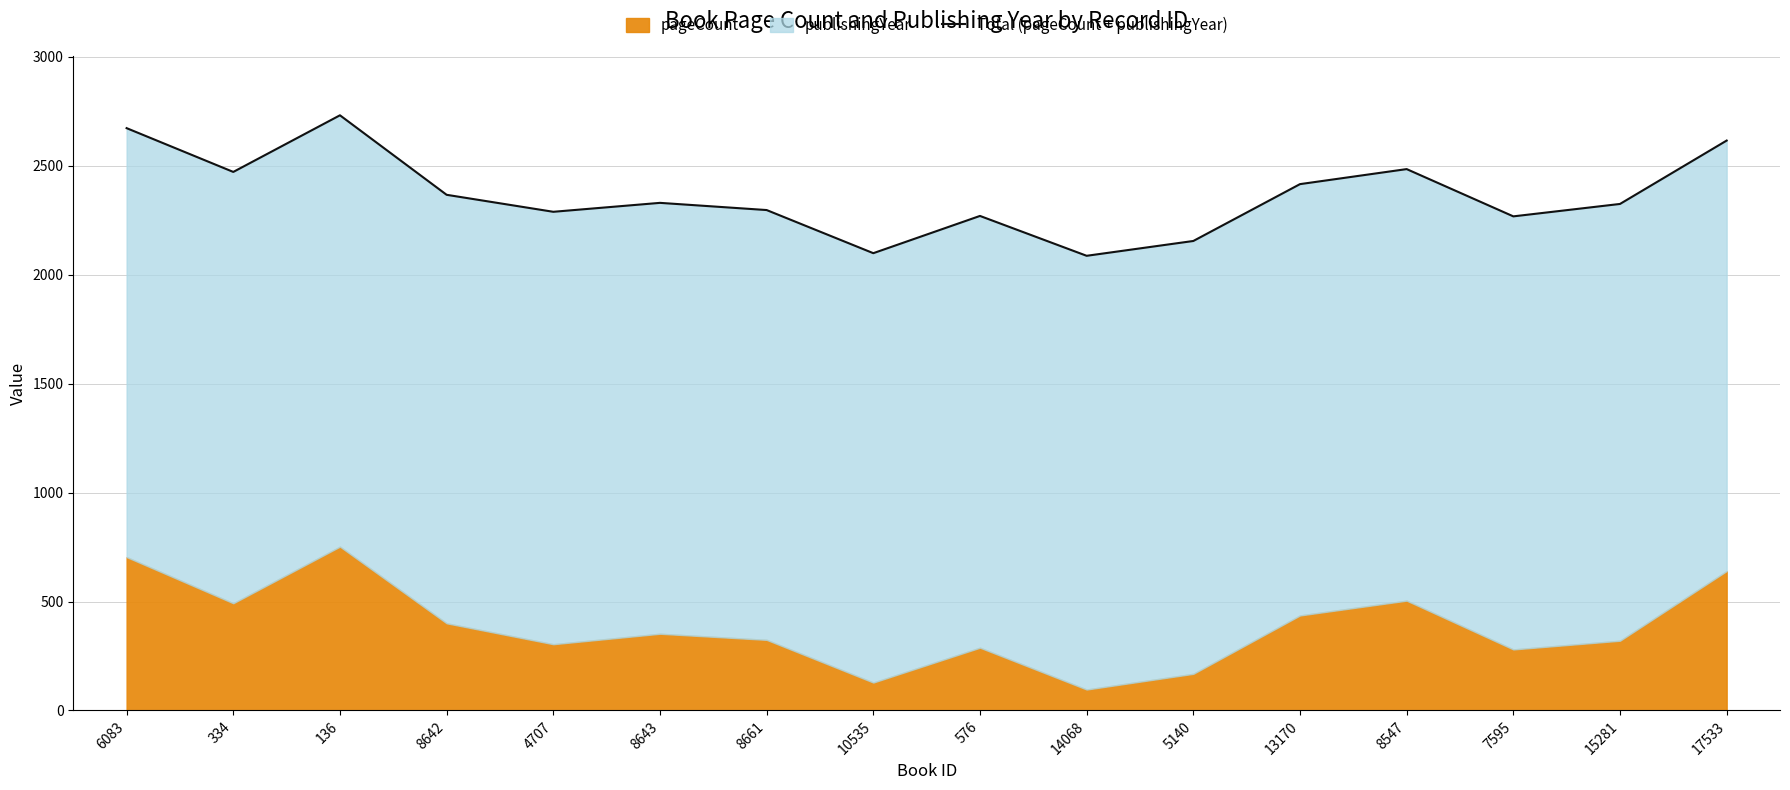

Reading left to right, list all the values displayed in this chart.

2673	2472	2732	2367	2289	2330	2297	2099	2270	2087	2155	2416	2485	2268	2325	2616